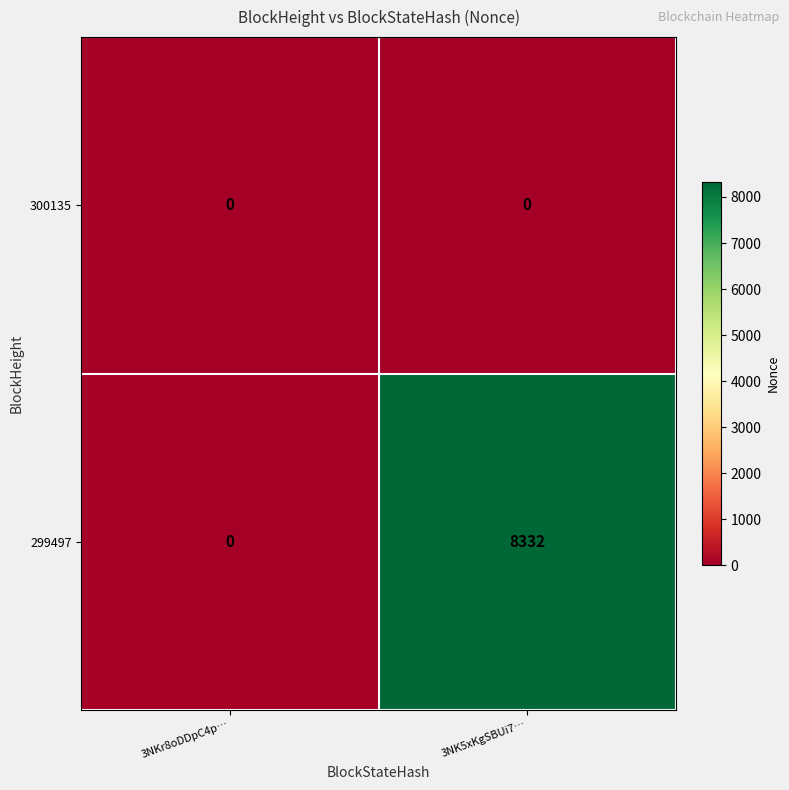

Rank the series by their average value, from lowest to highest.

300135, 299497